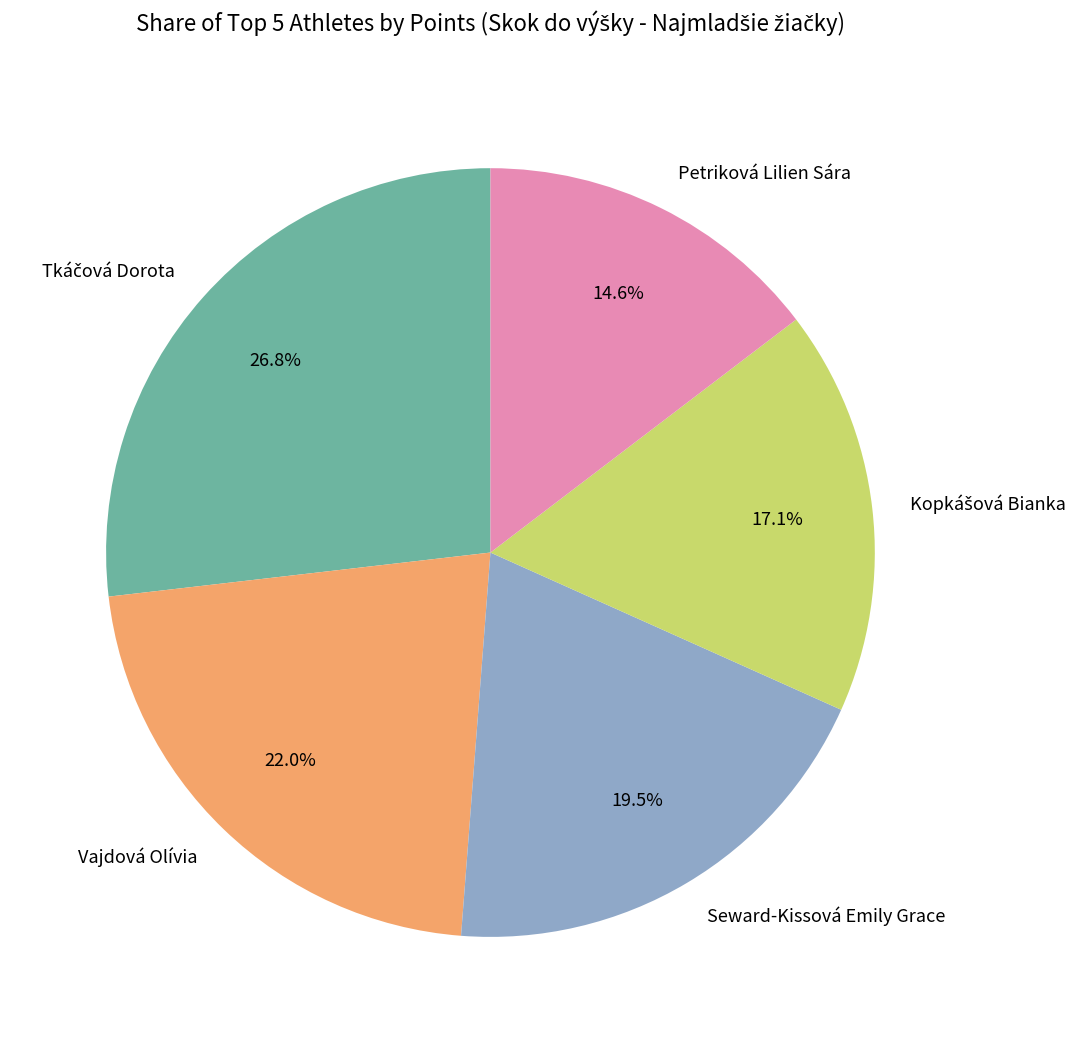

What is the smallest slice in the pie chart?

Petriková Lilien Sára